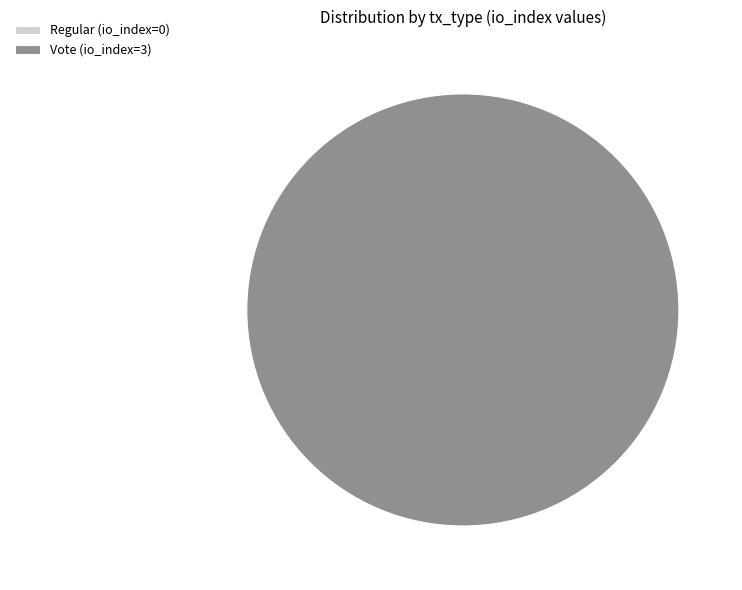

To the nearest percent, what portion does Vote (io_index=3) represent?

100%